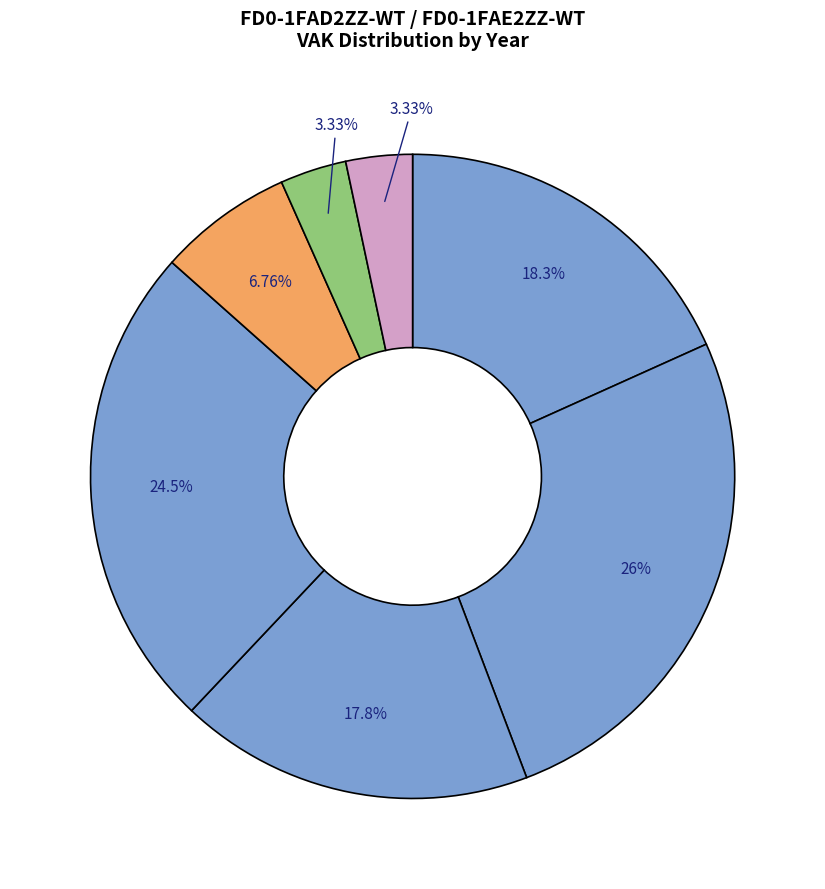

What is the smallest slice in the pie chart?

2019 opmaak goedgekeurd